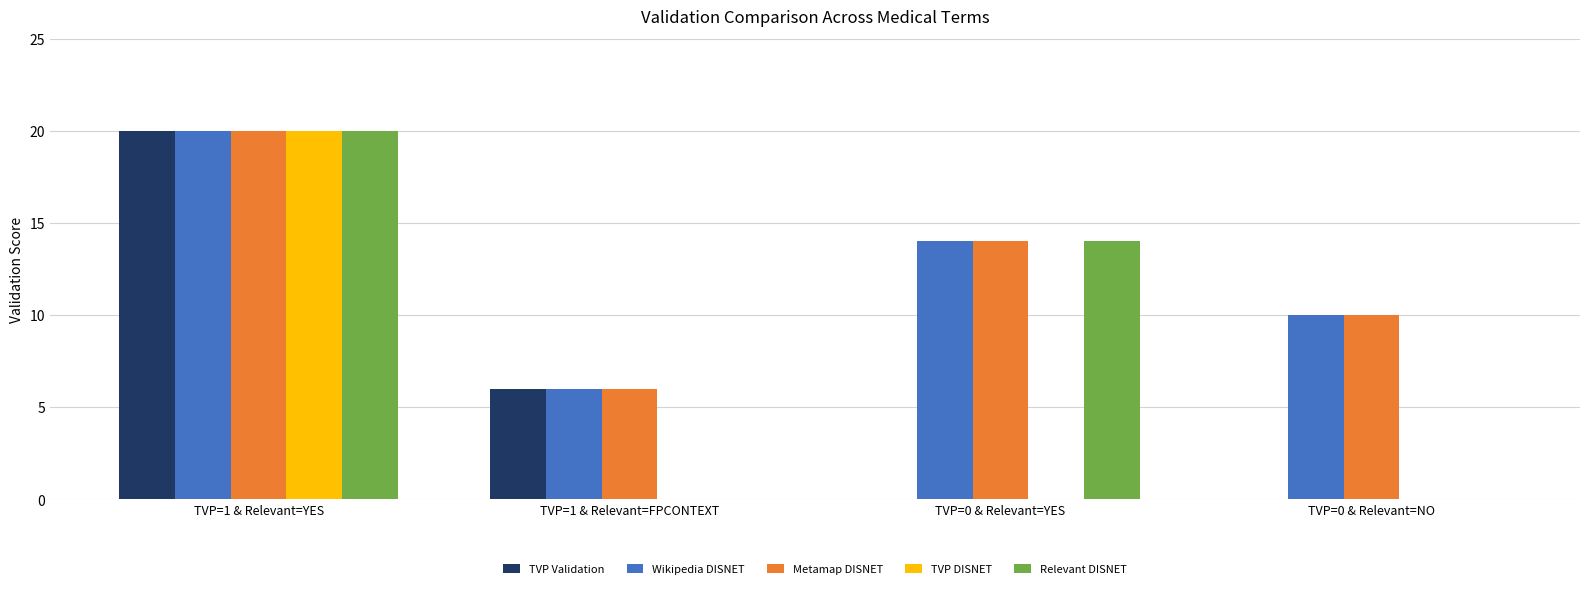

What is the greatest value displayed?

20